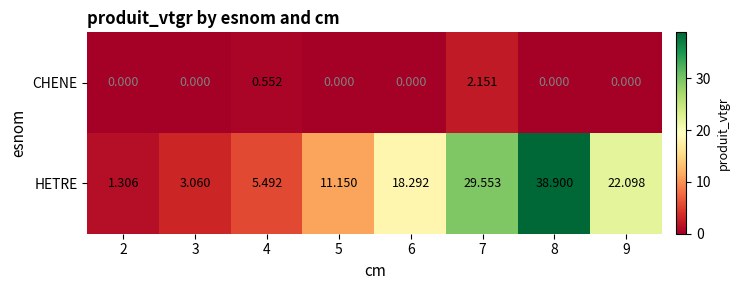

Which series changed the most between 4 and 5?

HETRE